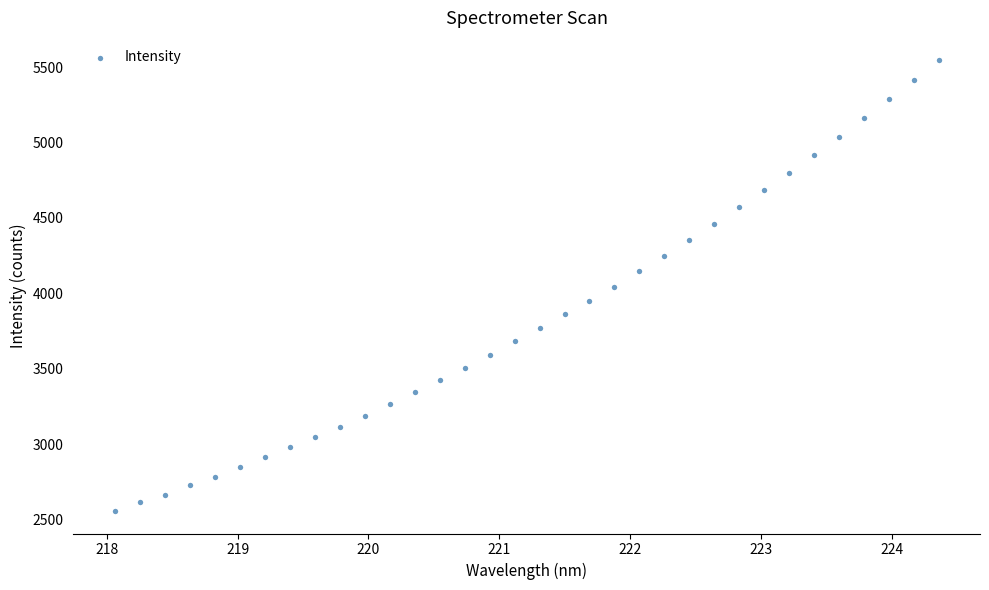

What is the range of Y values (max minus min)?

2989.0